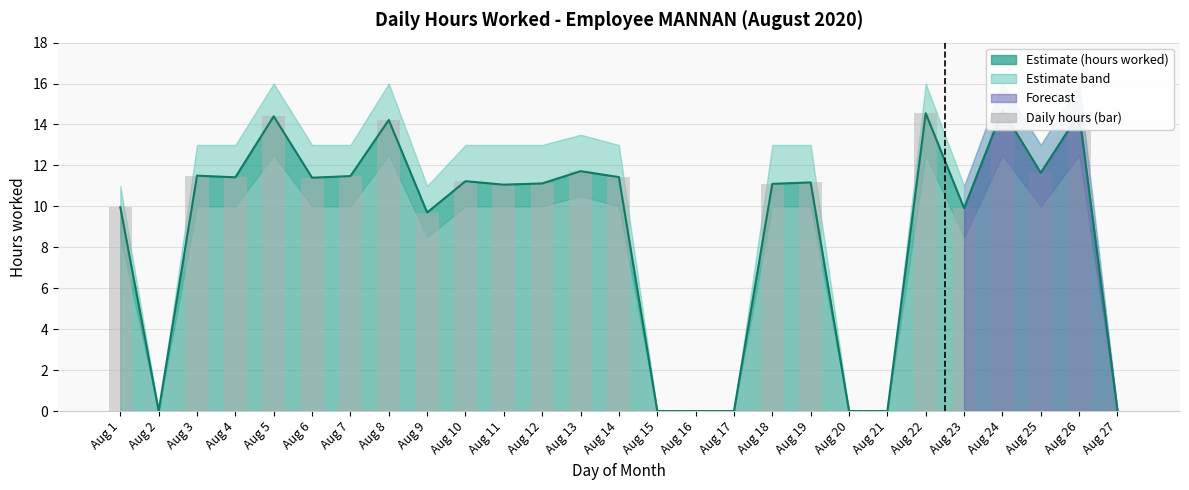

What is the approximate value at Aug 13?

11.7